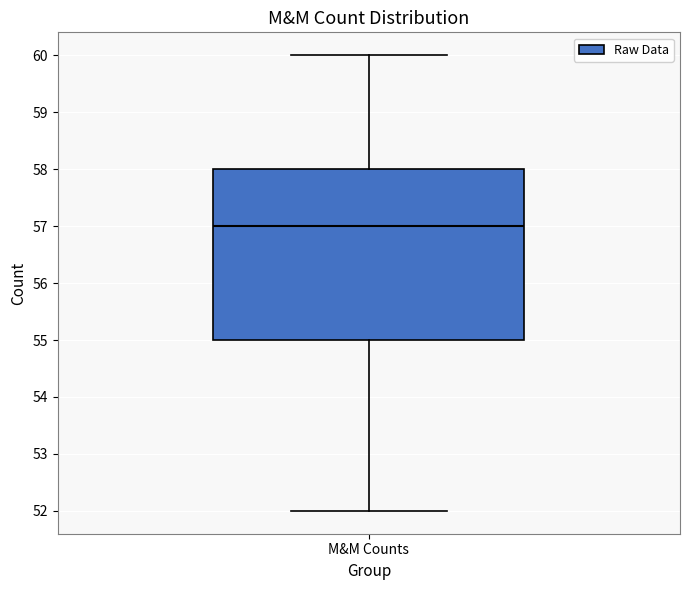

Read this box plot against the y-axis: the position of the median line, the range covered by the box, and the ends of both whiskers. The values are not printed on the chart, so give them approximately, as read against the axis.

median 57, box 55 to 58, whiskers 52 to 60